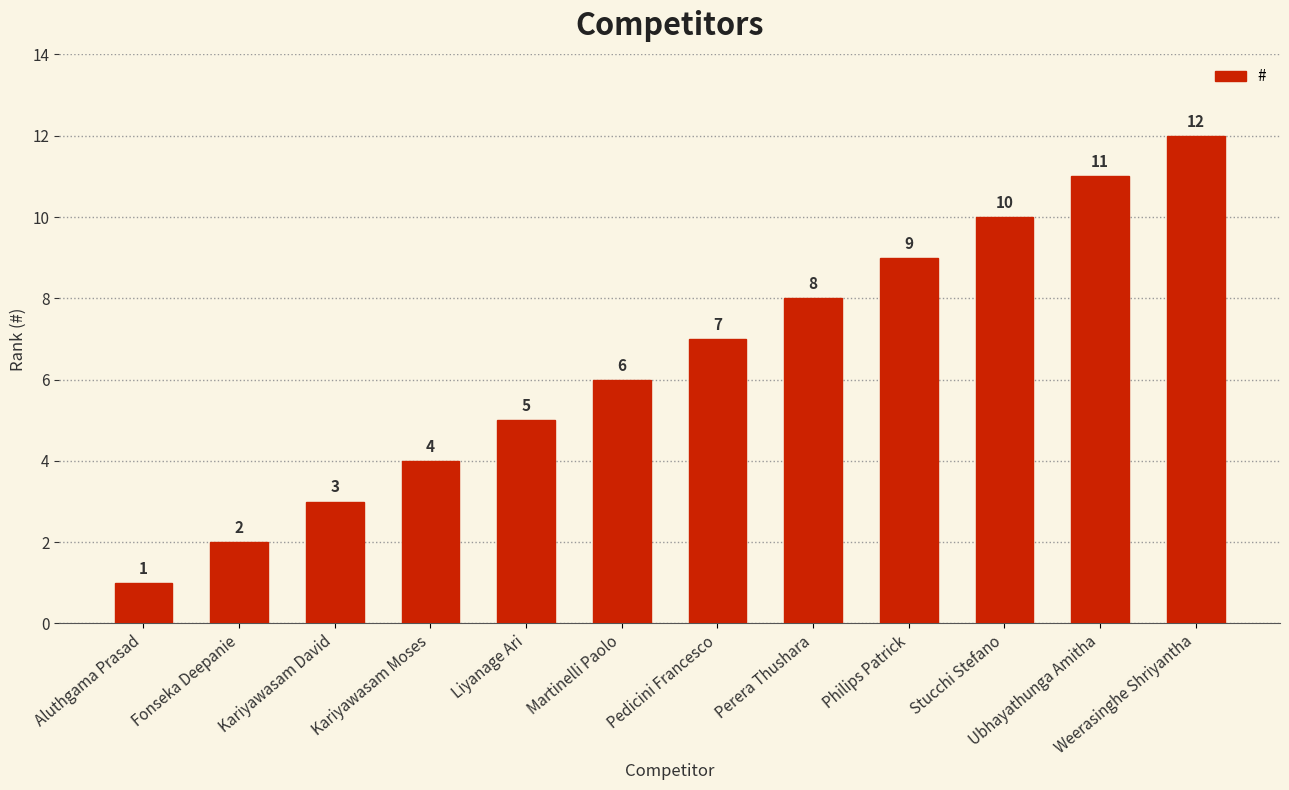

Approximately how many times larger is the value at Stucchi Stefano compared to Kariyawasam Moses?

2.5